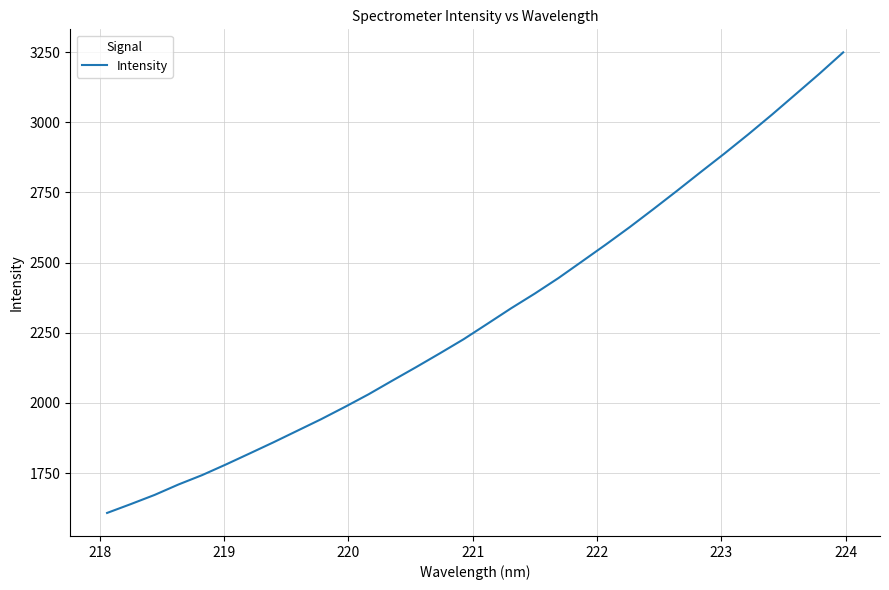

What is the maximum value shown in the chart?

3249.4